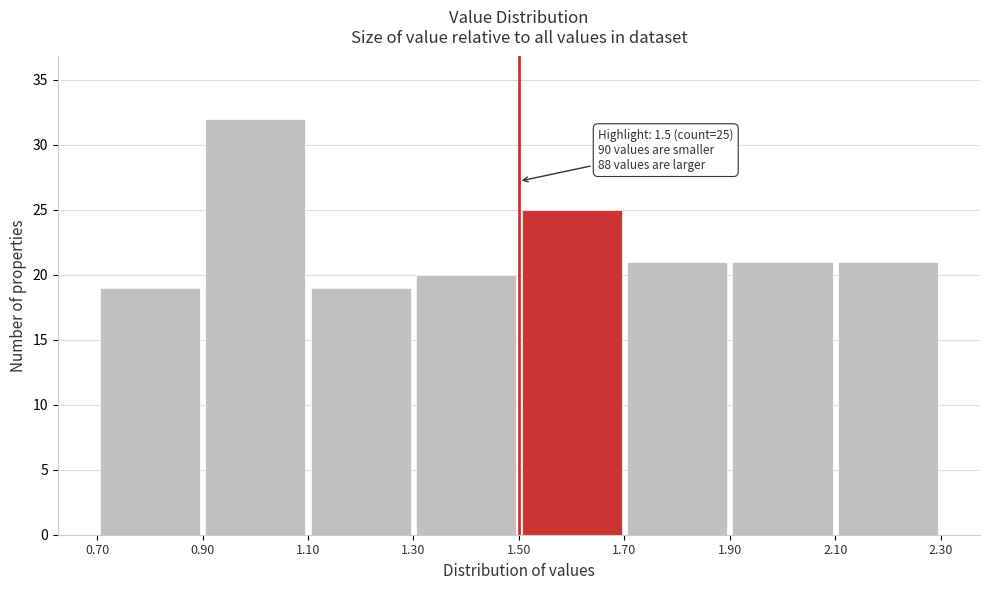

Which range on the x-axis has the tallest bar?

0.90 to 1.10